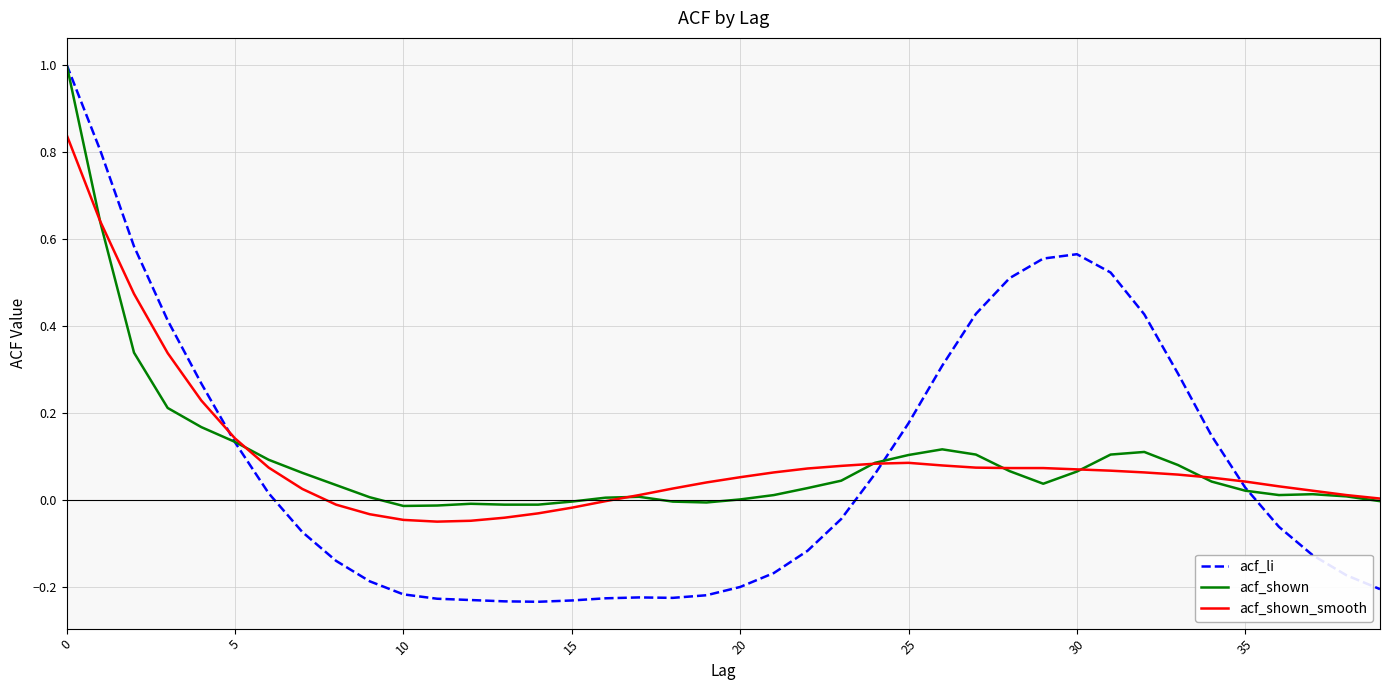

Which series has the widest spread of values?

acf_li